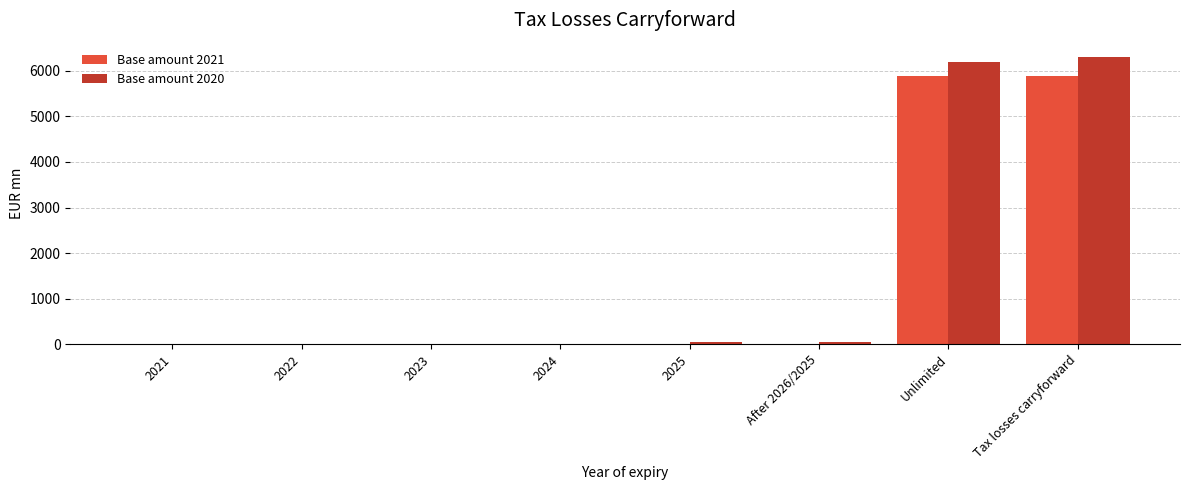

True or false: Base amount 2021 has a value of 0 at After 2026/2025.

True